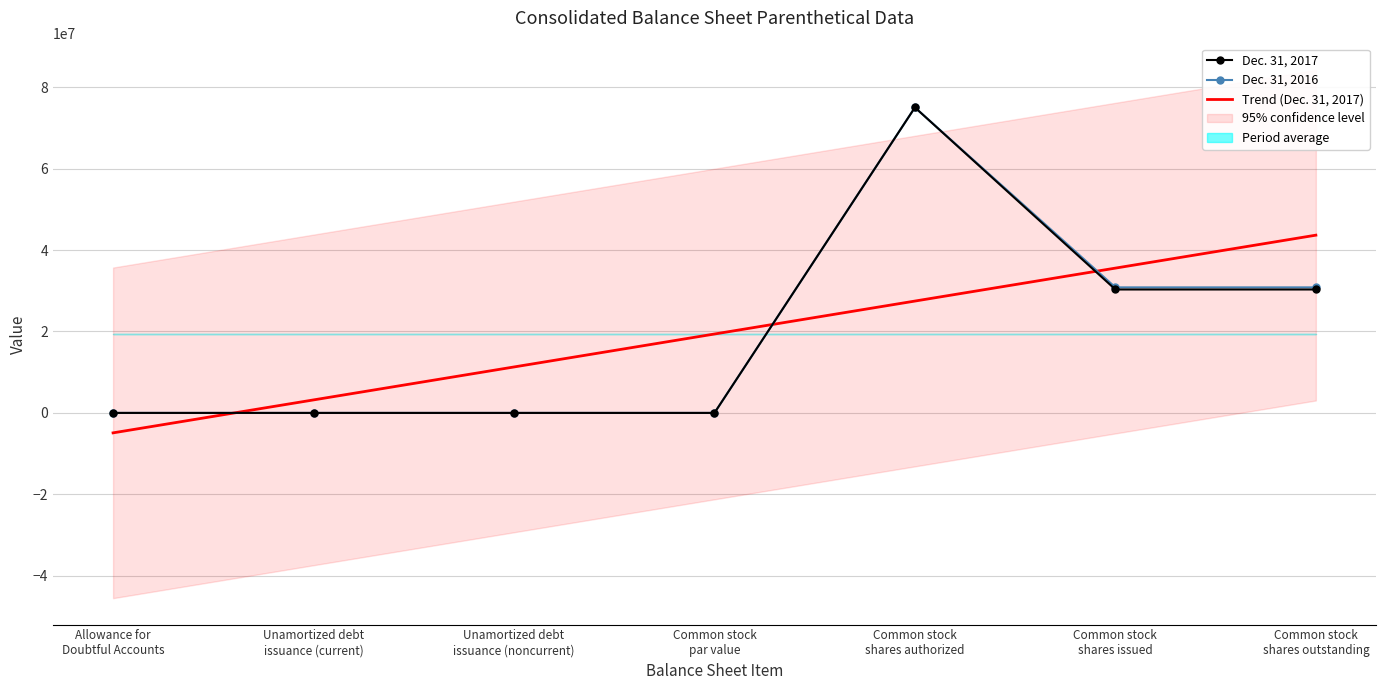

Reading left to right, extract all data points from this chart.

Dec. 31, 2017: 119	7	14	0	75000000	30305000	30305000
Dec. 31, 2016: 170	7	21	0	75000000	30825000	30825000